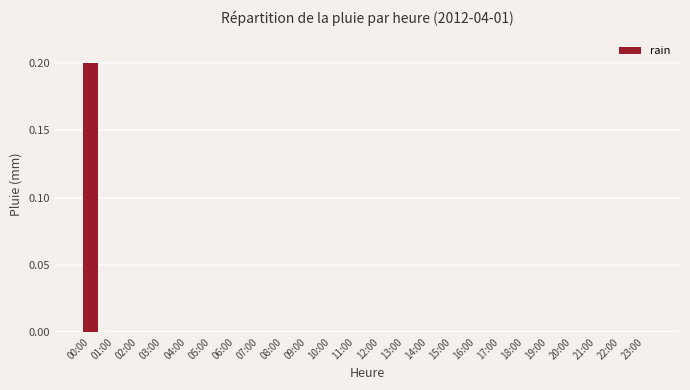

The value at 23:00 is 0.1. True or false?

False